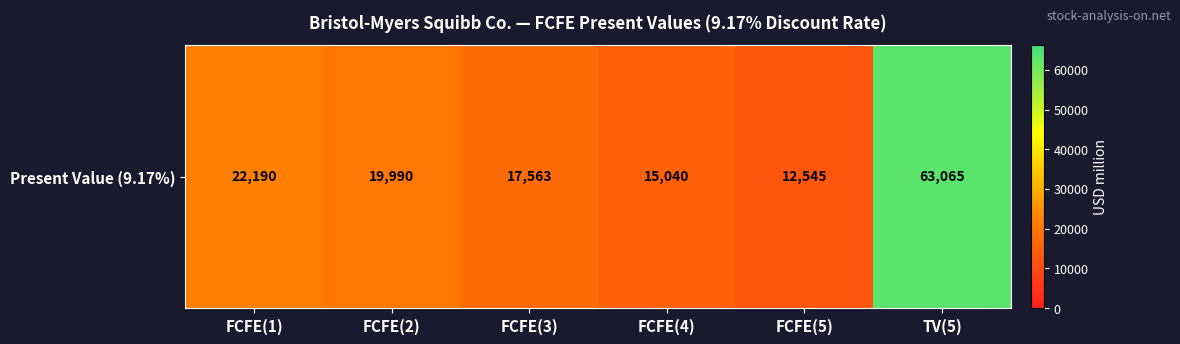

Reading right to left, extract all data points from this chart.

TV(5)=63065	FCFE(5)=12545	FCFE(4)=15040	FCFE(3)=17563	FCFE(2)=19990	FCFE(1)=22190